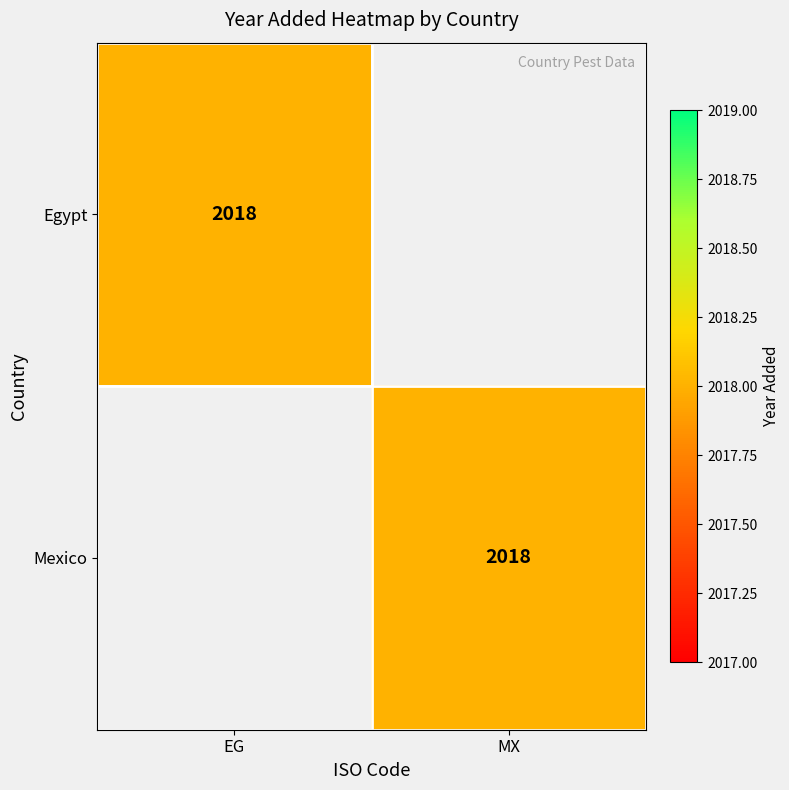

What is the total value across all series at MX?

2018